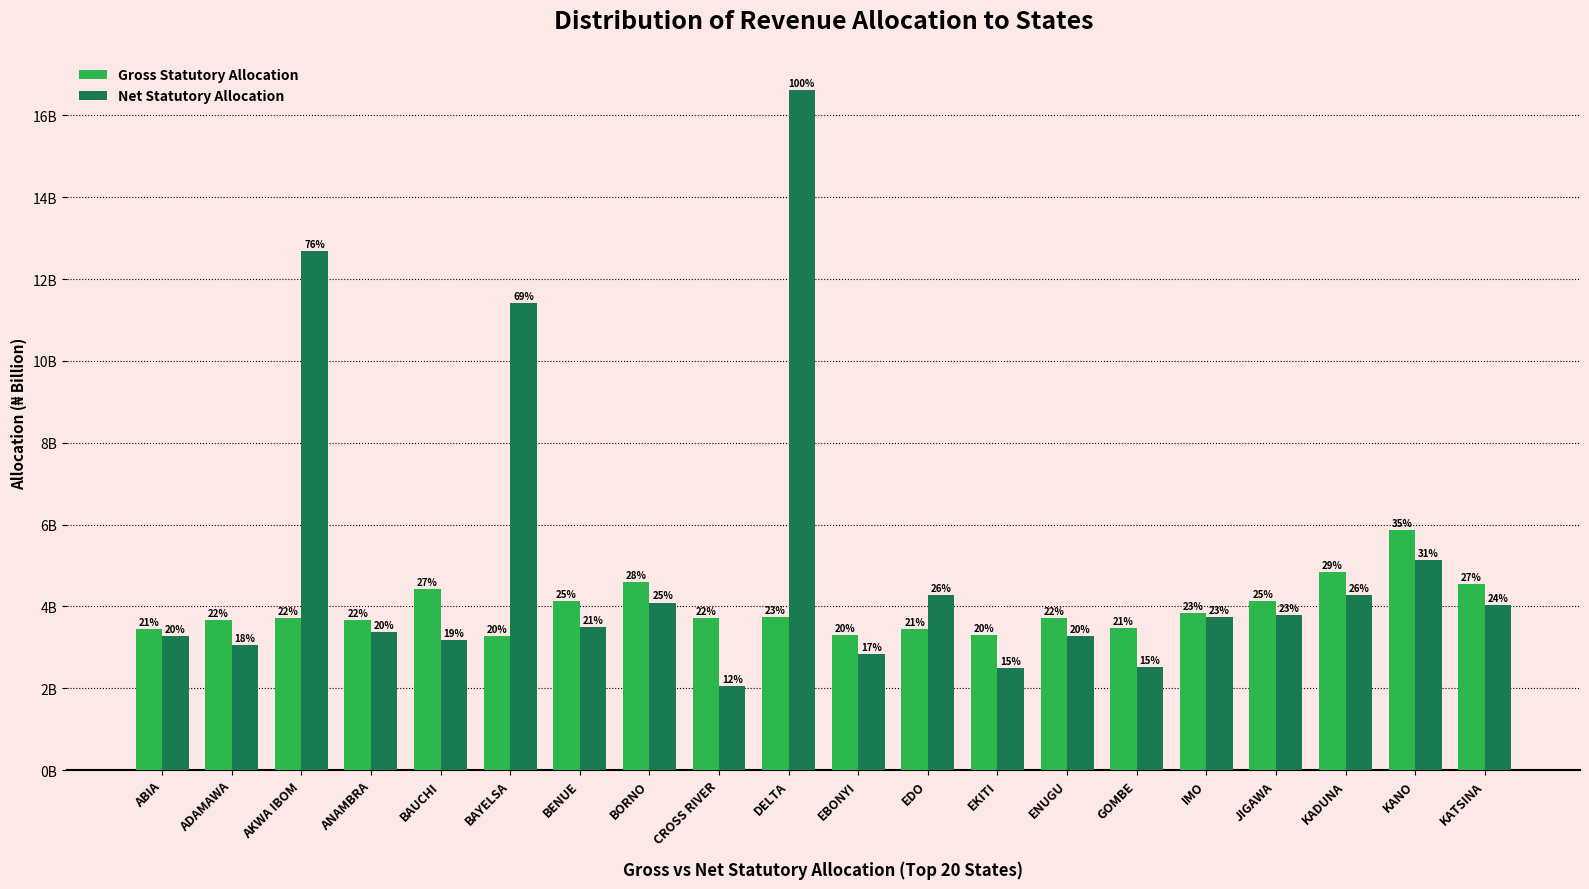

Does the chart contain stacked bars?

No